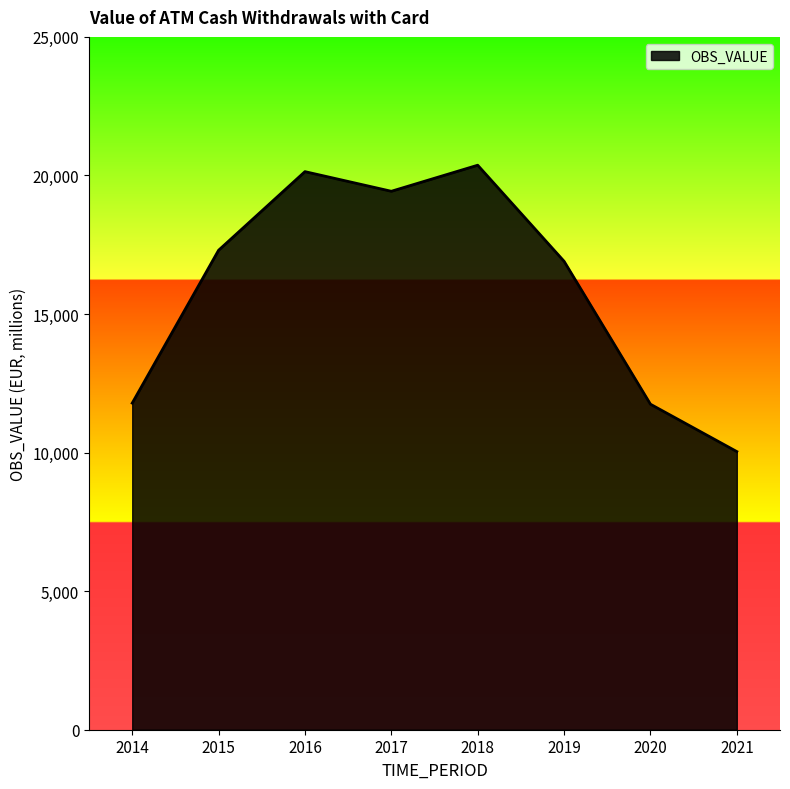

True or false: the data shows 8735.6 at 2016.

False